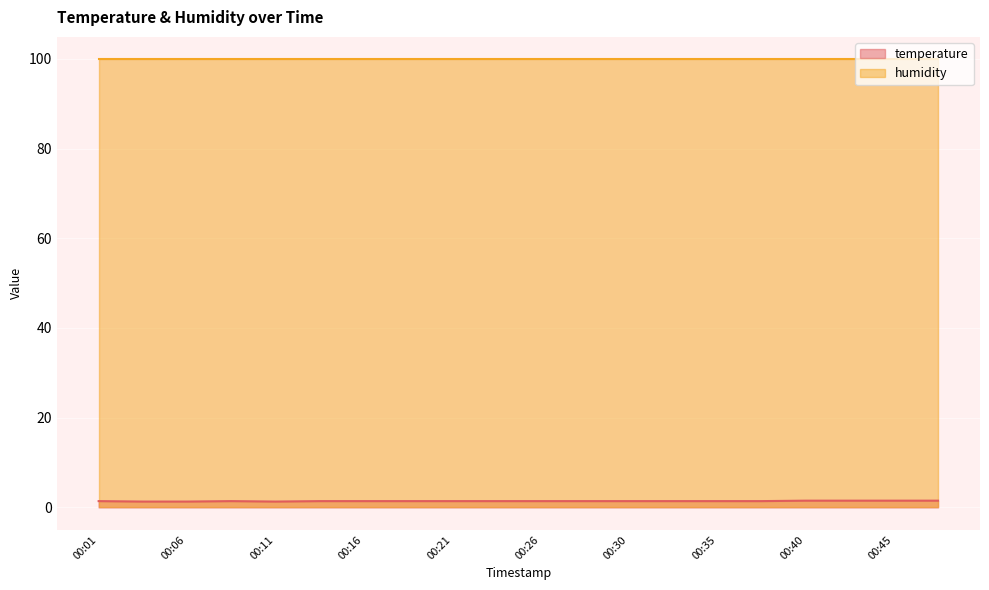

What is the change in value from 00:18 to 00:40?

+0.1